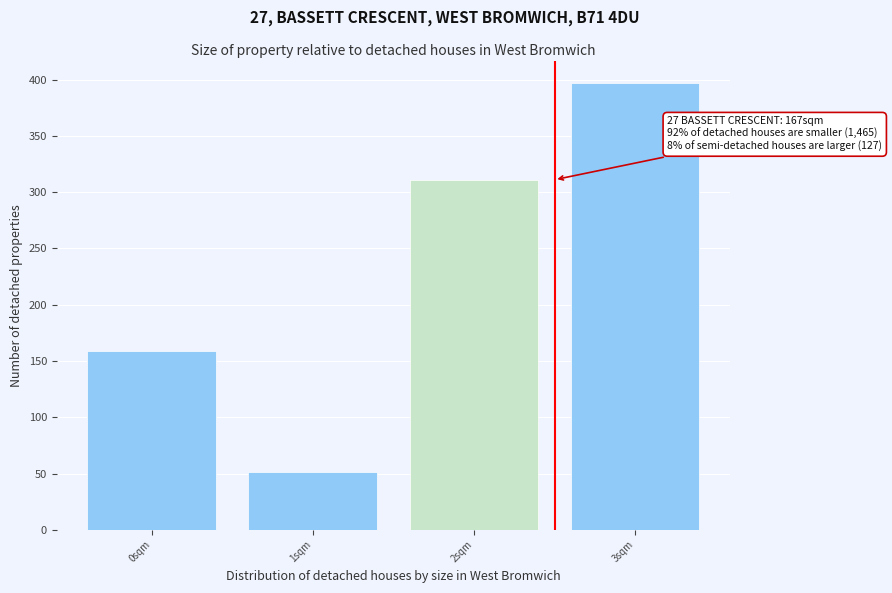

Over which range of the x-axis is the bar tallest?

2.5 to 3.5